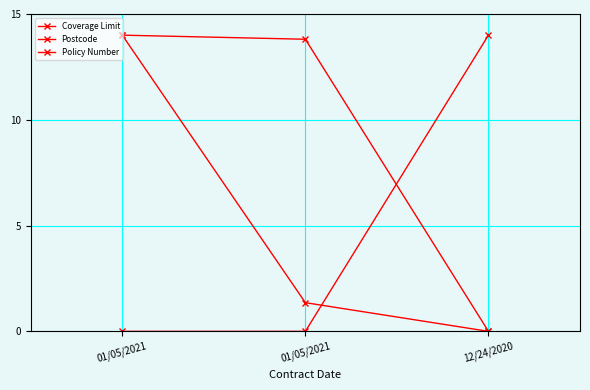

What is the maximum value for Postcode?

14.0